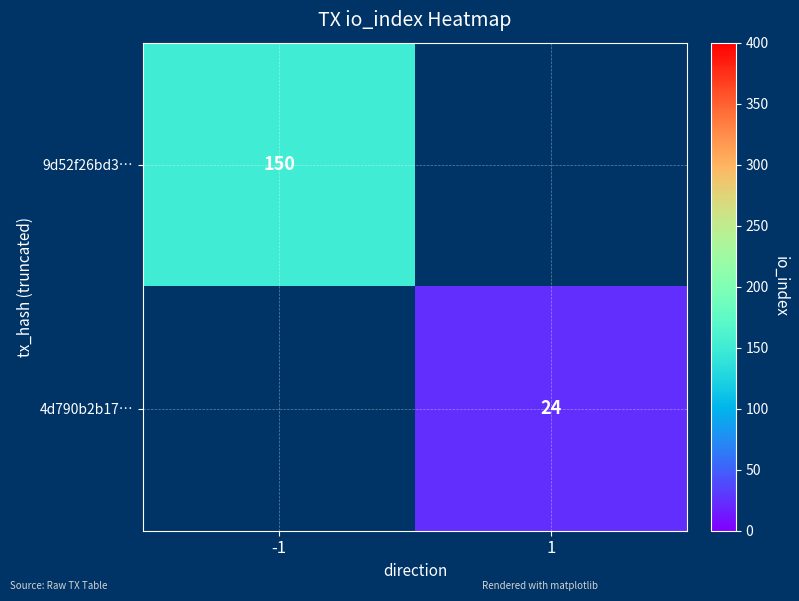

True or false: 4d790b2b17… has a value of 24 at 1.

True